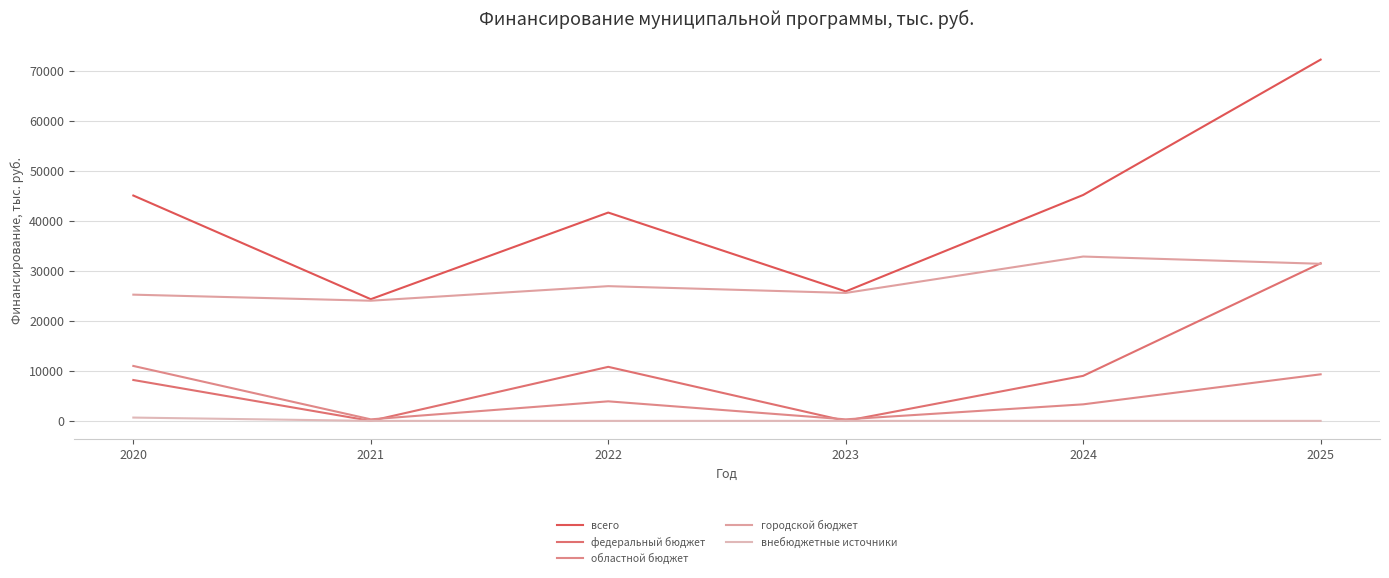

Is it true that всего equals 39220.8 at 2021?

False